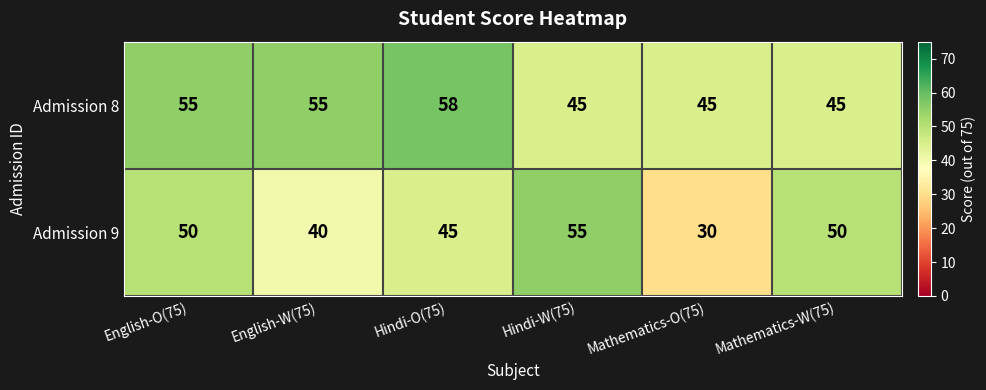

What is the sum of the Admission 8 values at Hindi-O(75) and English-W(75)?

113